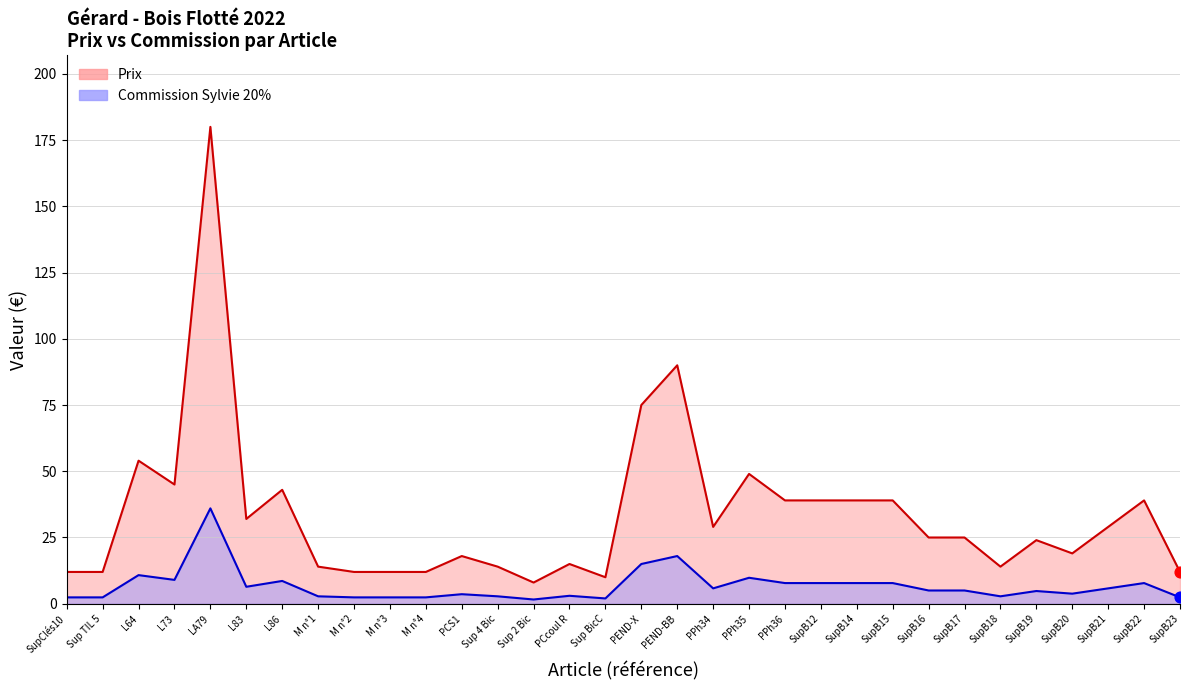

Which series has the largest total across all categories?

Commission Sylvie 20%